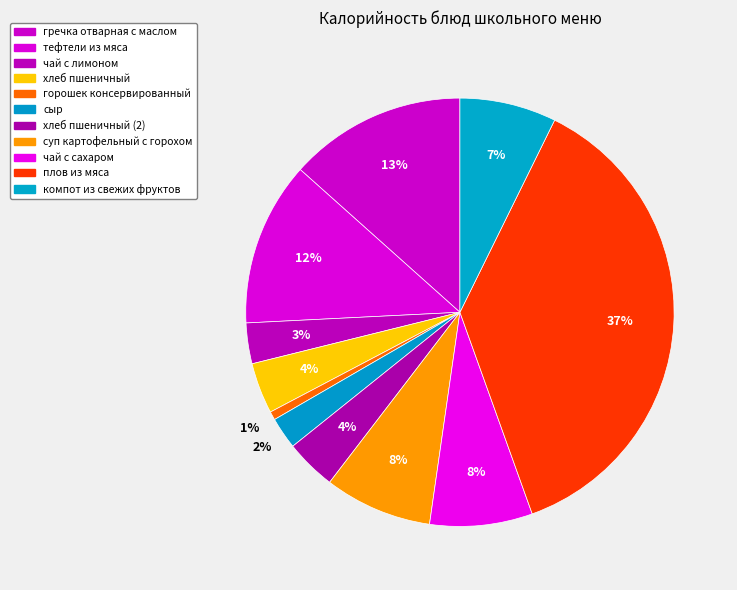

How many slices are in this pie chart?

11